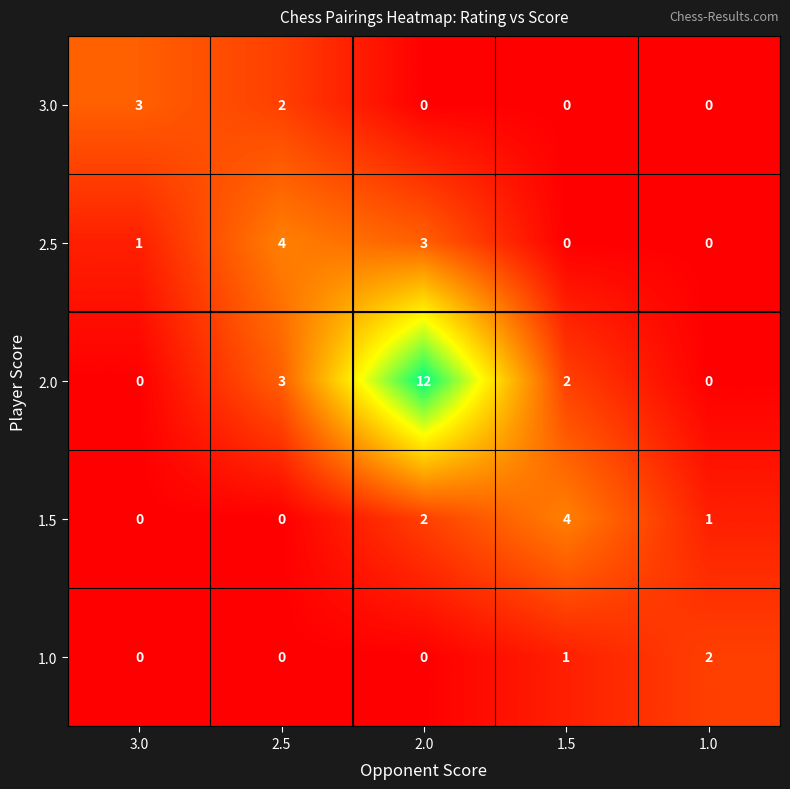

What is the difference between the maximum and second lowest values in the 3.0 series?

3